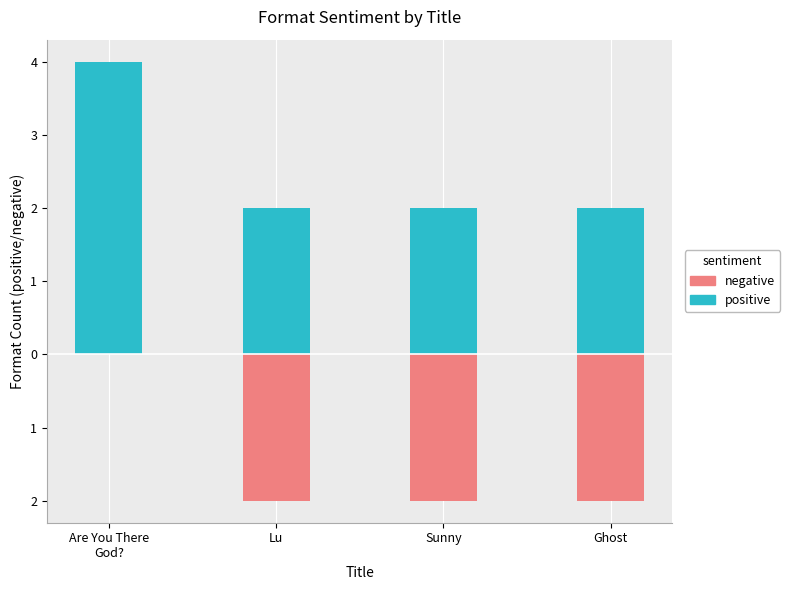

What is the sum of the negative (eBook+Audio) values at Ghost and Lu?

-4